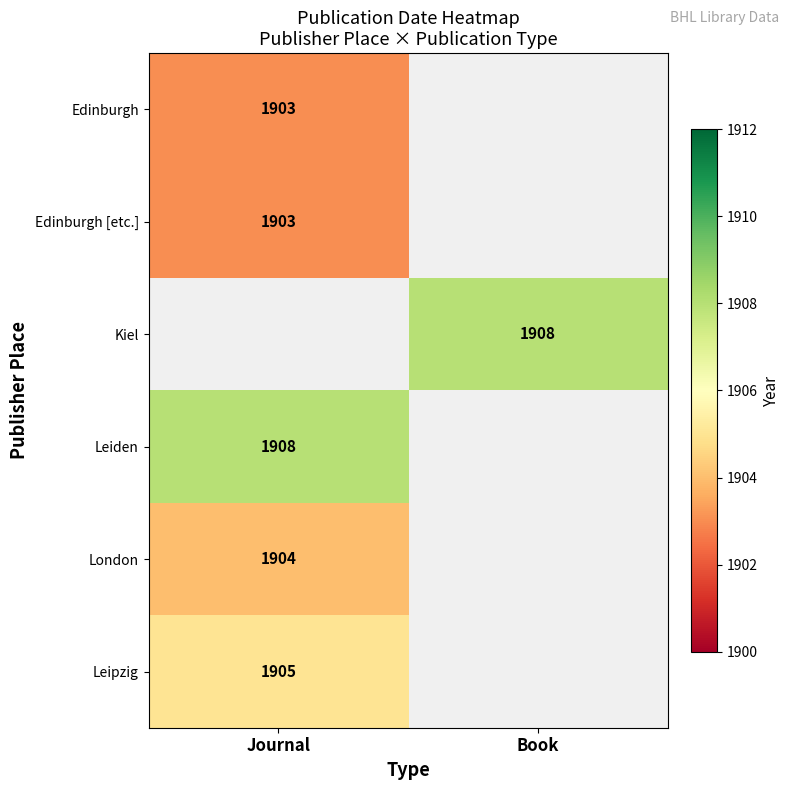

The Leipzig series shows 437 at Journal. True or false?

False